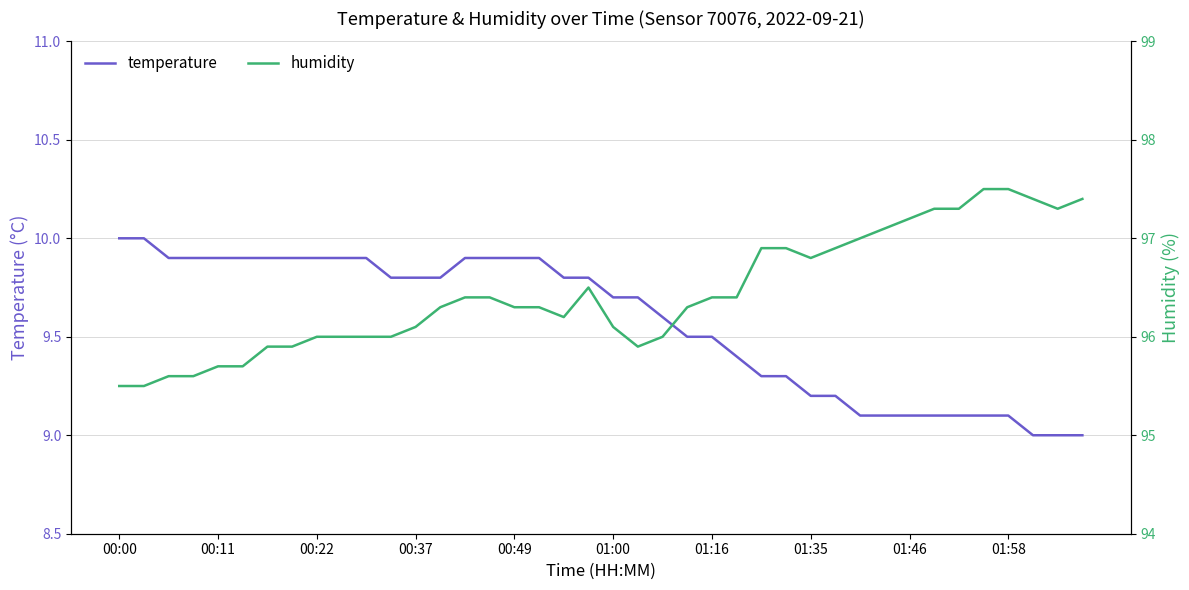

What is the sum of all temperature values?

382.8